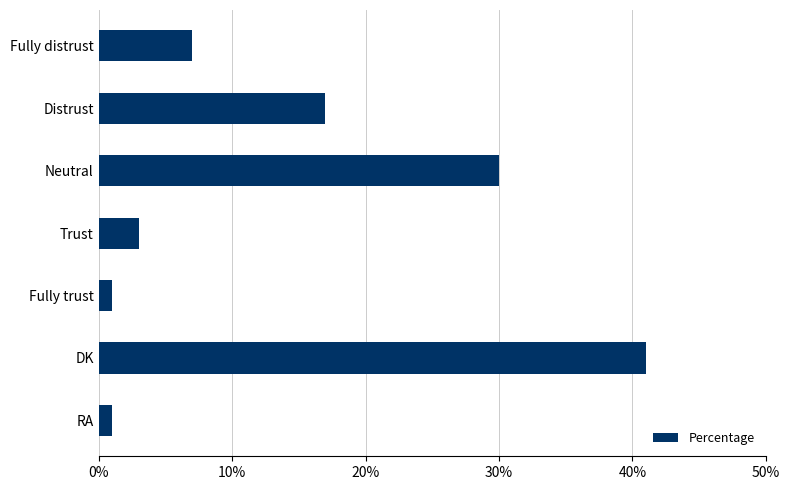

Reading bottom to top, what are all the values shown in this chart?

1	41	1	3	30	17	7